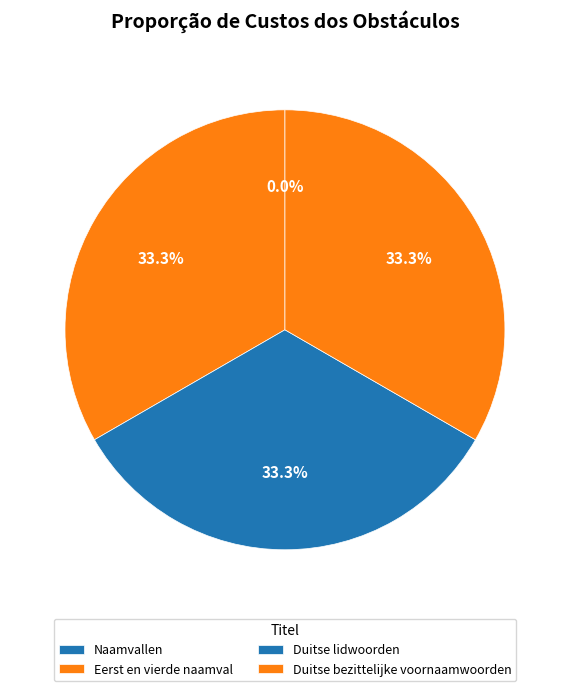

What is the ratio of the value at Duitse bezittelijke voornaamwoorden to the value at Duitse lidwoorden?

1.0